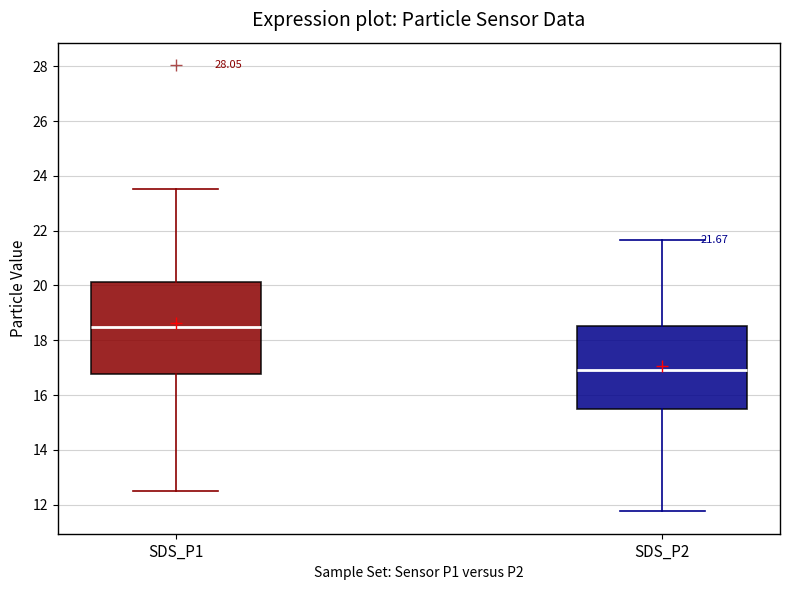

Which box's median line is the highest?

SDS_P1